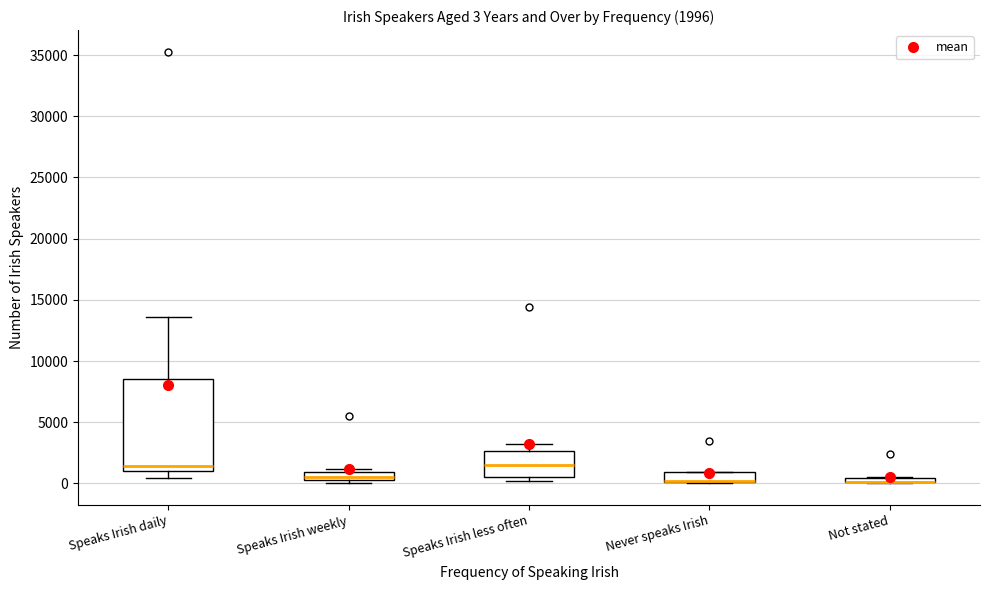

Comparing the boxes themselves (not the whiskers), which one is the tallest?

Speaks Irish daily